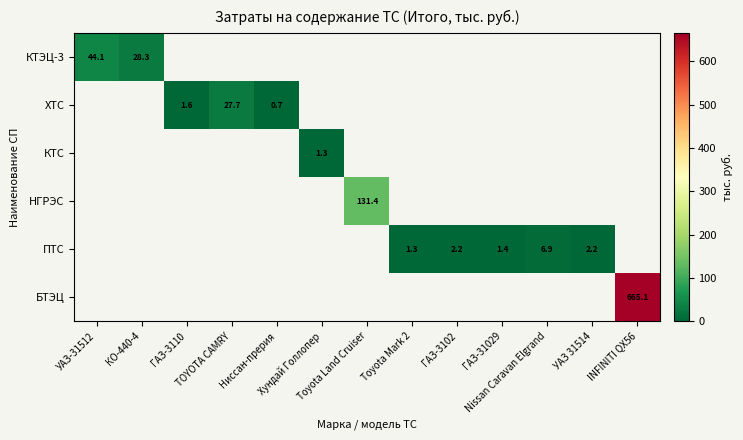

What is the maximum value shown in the chart?

665.1